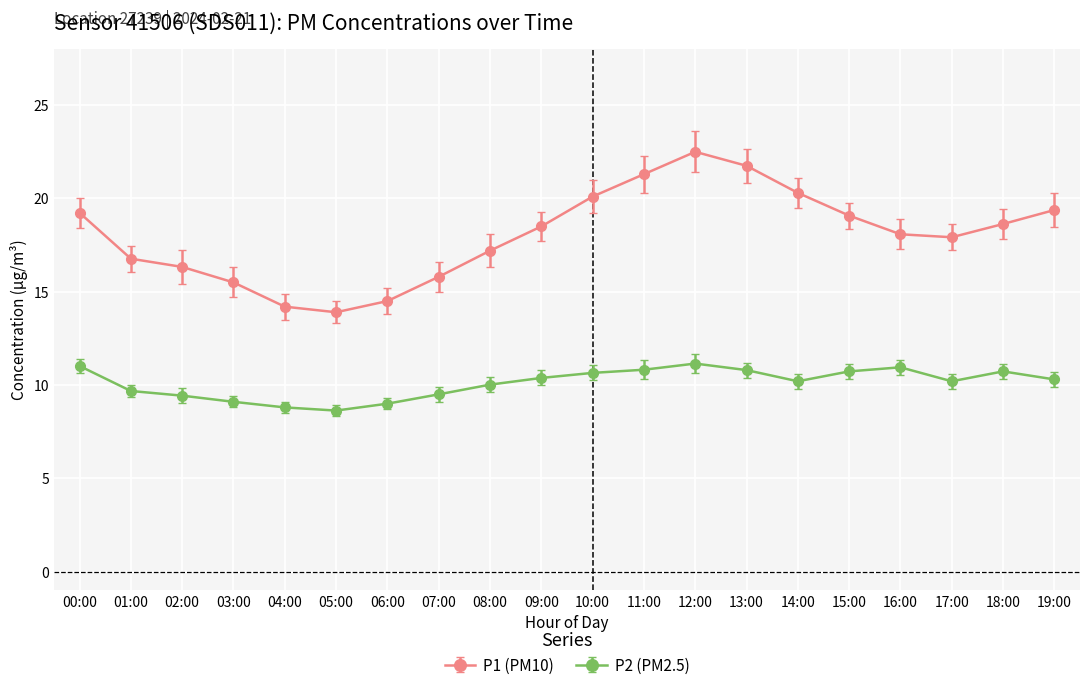

At 14:00, list the series in order from largest to smallest.

P1 (PM10), P2 (PM2.5)